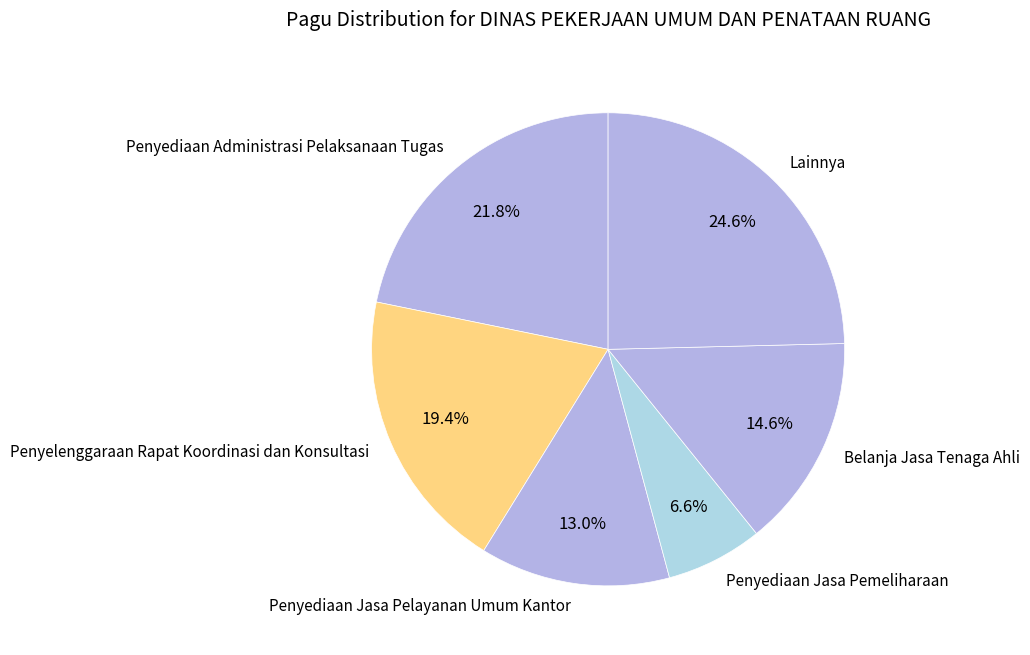

Rank the categories by value from lowest to highest.

Penyediaan Jasa Pemeliharaan, Penyediaan Jasa Pelayanan Umum Kantor, Belanja Jasa Tenaga Ahli, Penyelenggaraan Rapat Koordinasi dan Konsultasi, Penyediaan Administrasi Pelaksanaan Tugas, Lainnya